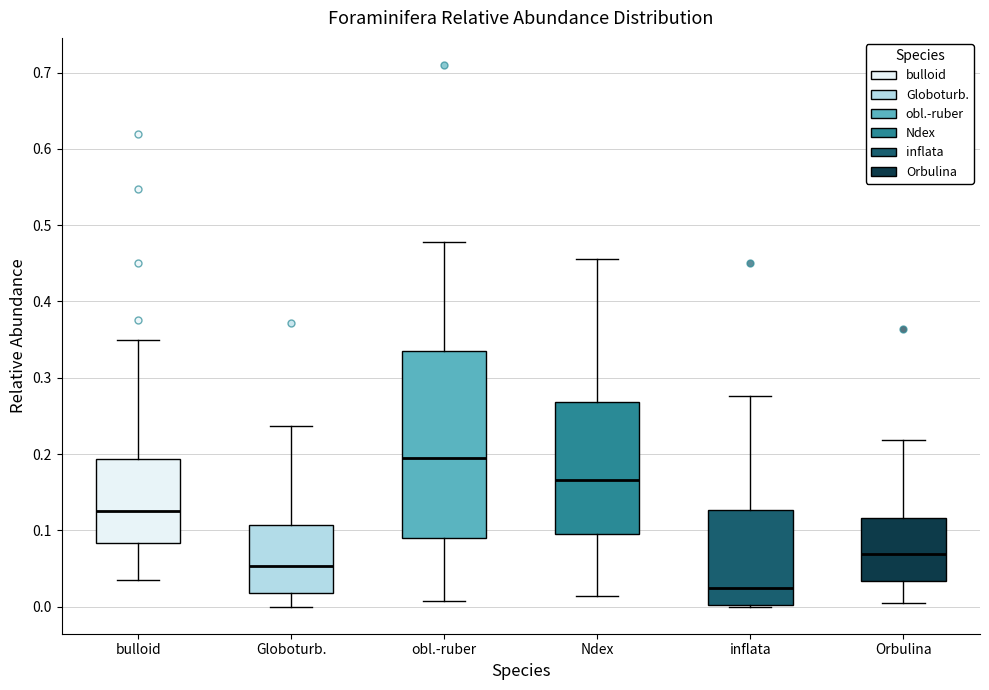

Which box has the highest median line?

obl.-ruber